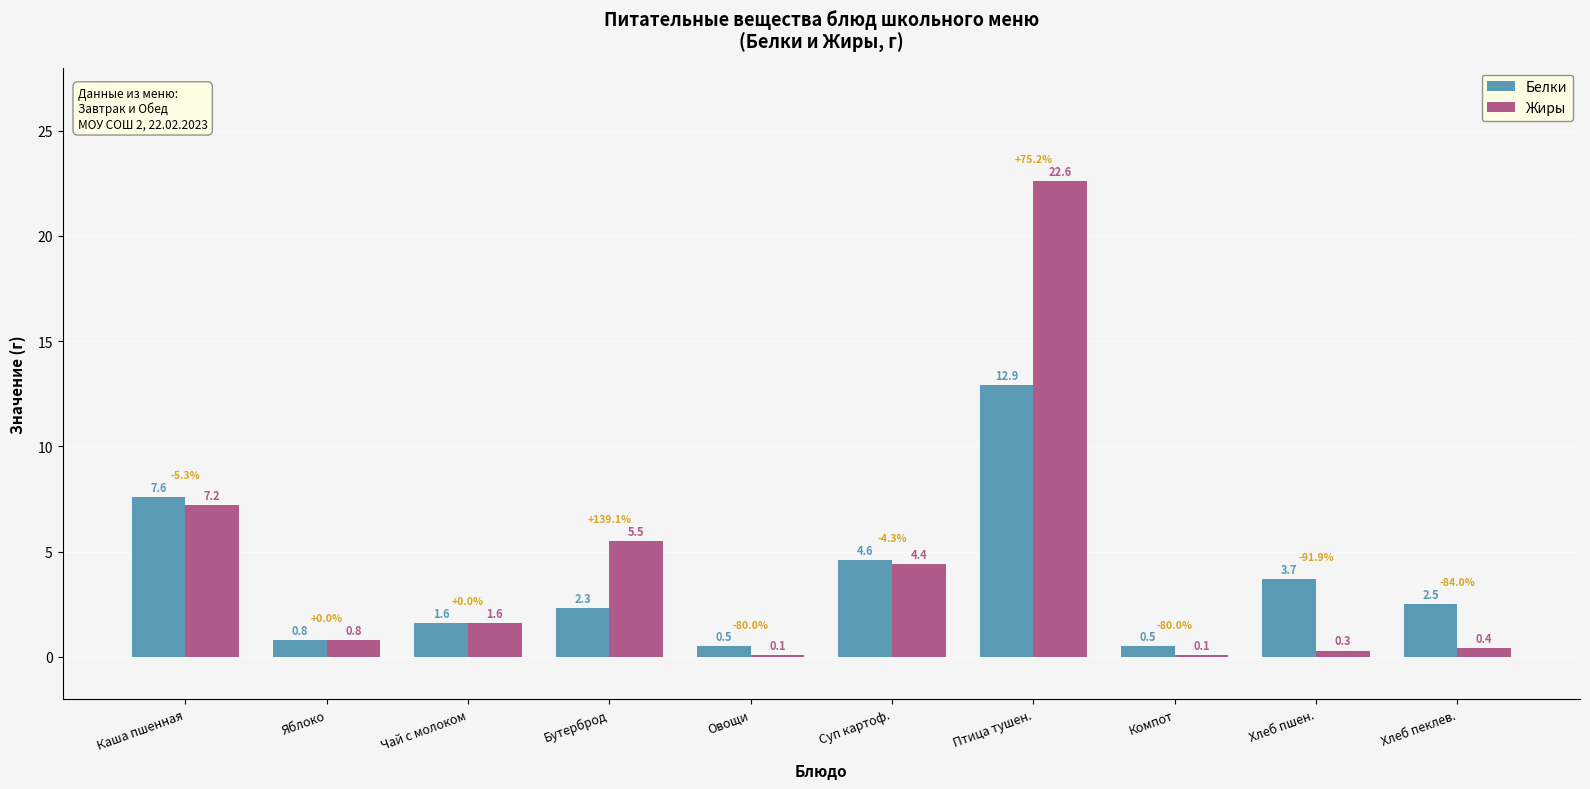

The value of Белки at Суп картоф. is 3.0. True or false?

False